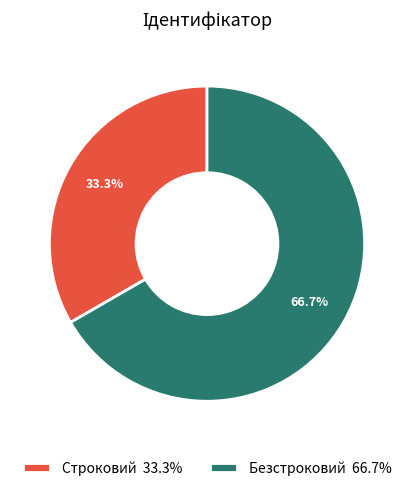

Between Строковий and Безстроковий, which is larger?

Безстроковий